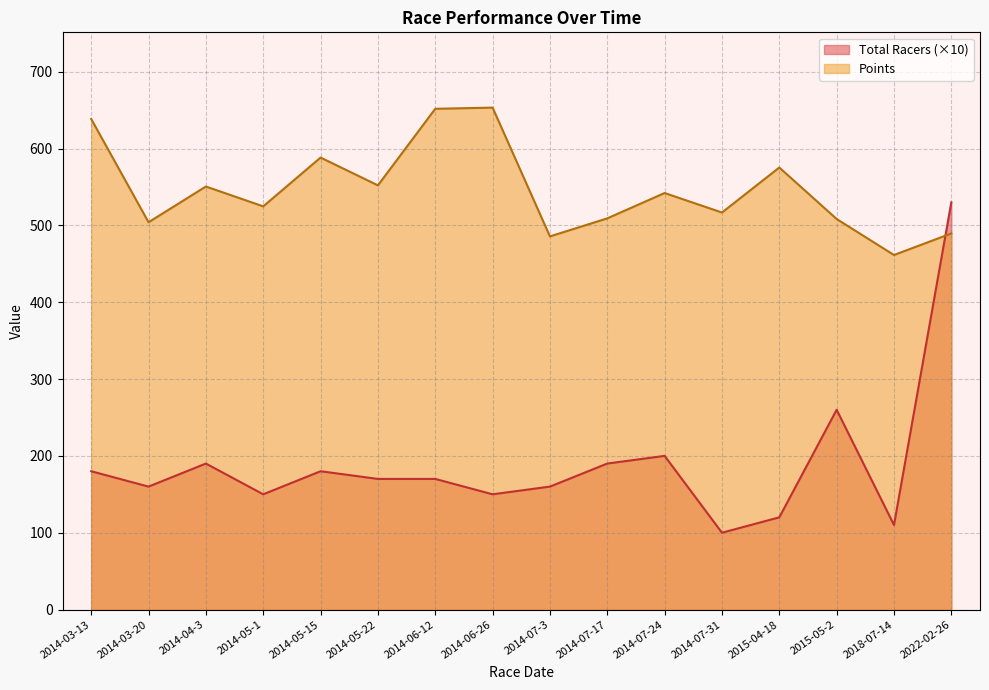

List the series in order of their peak value, lowest first.

Total Racers (×10), Points